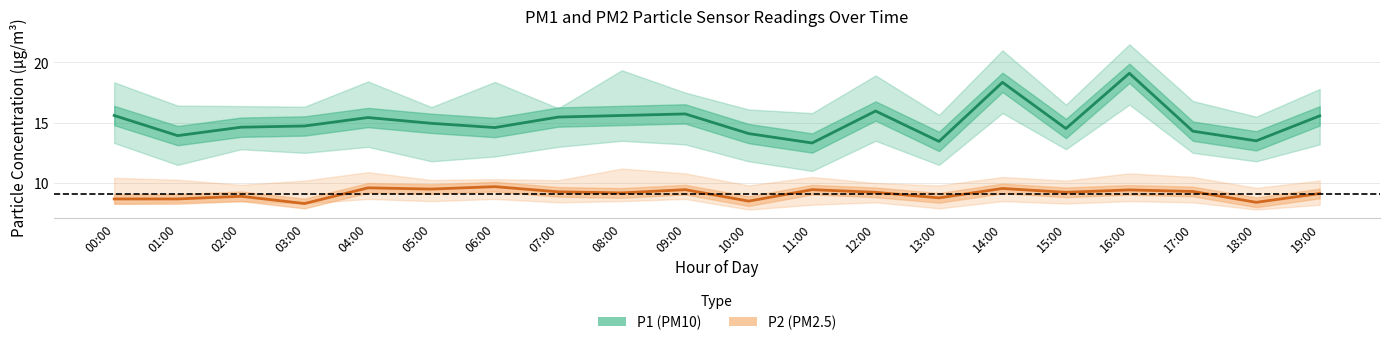

What is the label of the 1st point from the right?

19:00